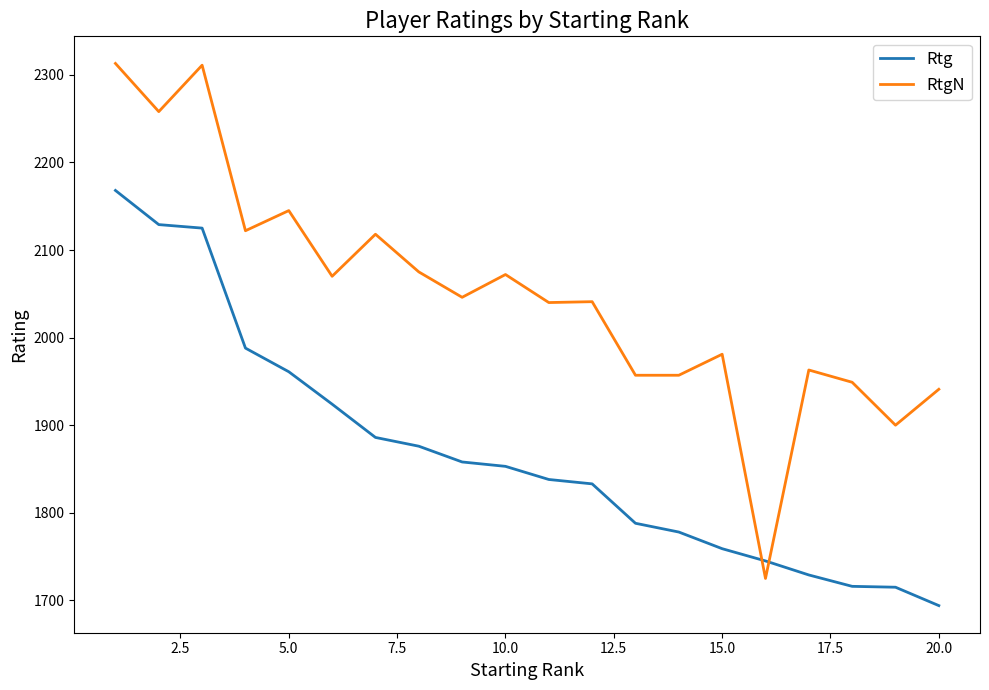

How many intersections are there between RtgN and Rtg?

2